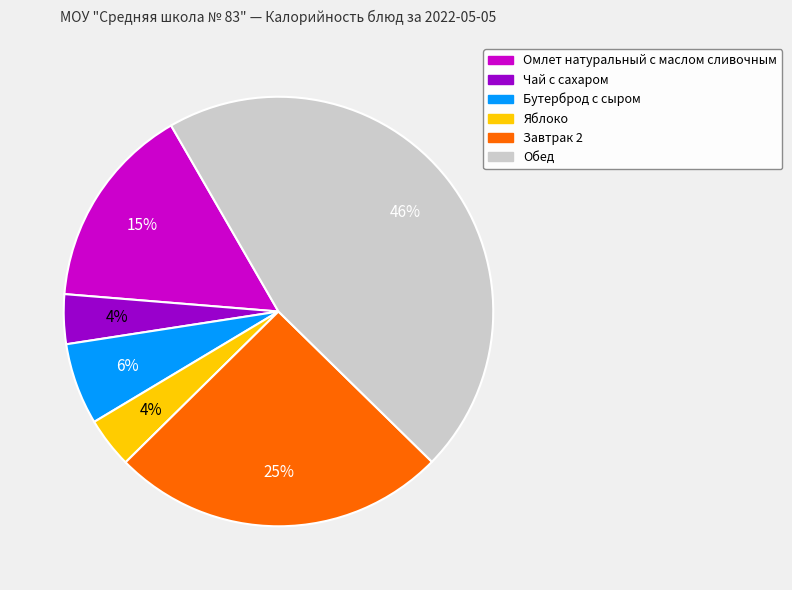

Does Омлет натуральный с маслом сливочным account for over 50% of the chart?

No